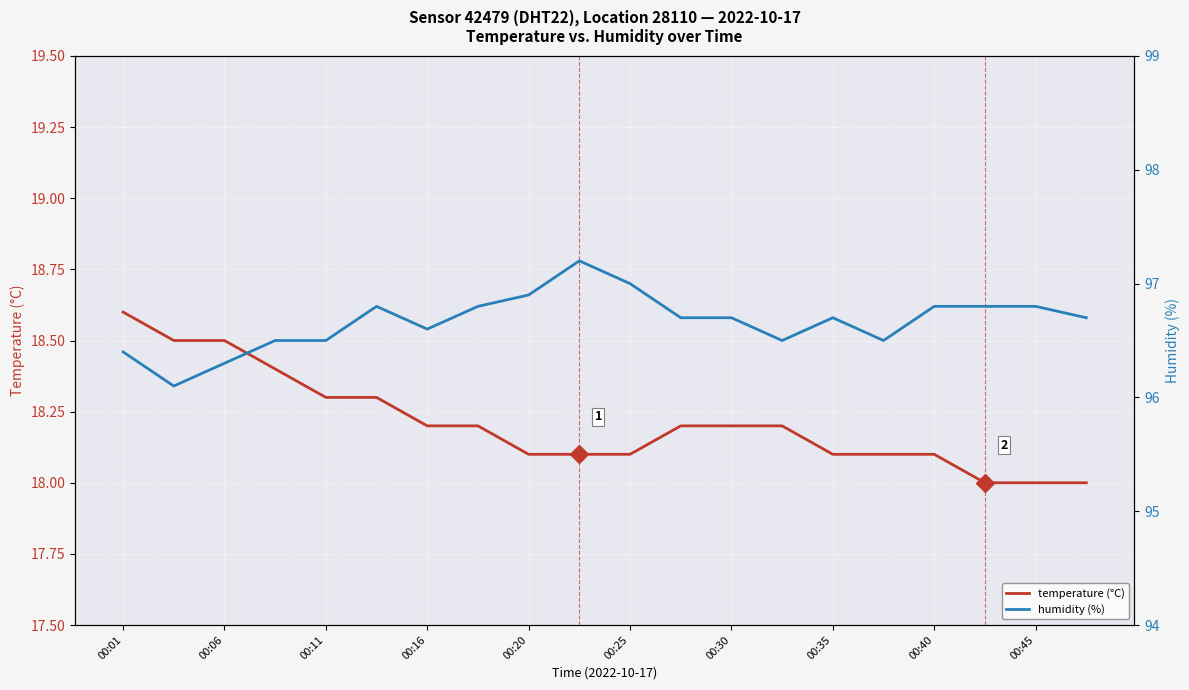

How many lines are shown in the chart?

2